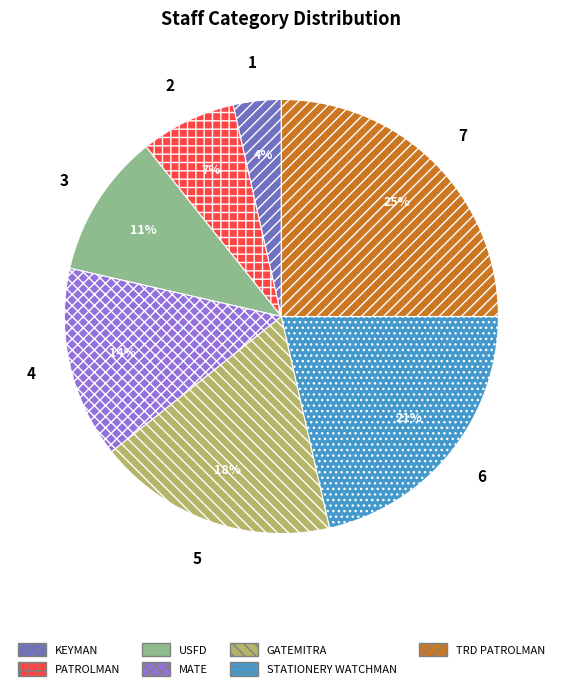

What percentage is the USFD slice, to the nearest percent?

11%